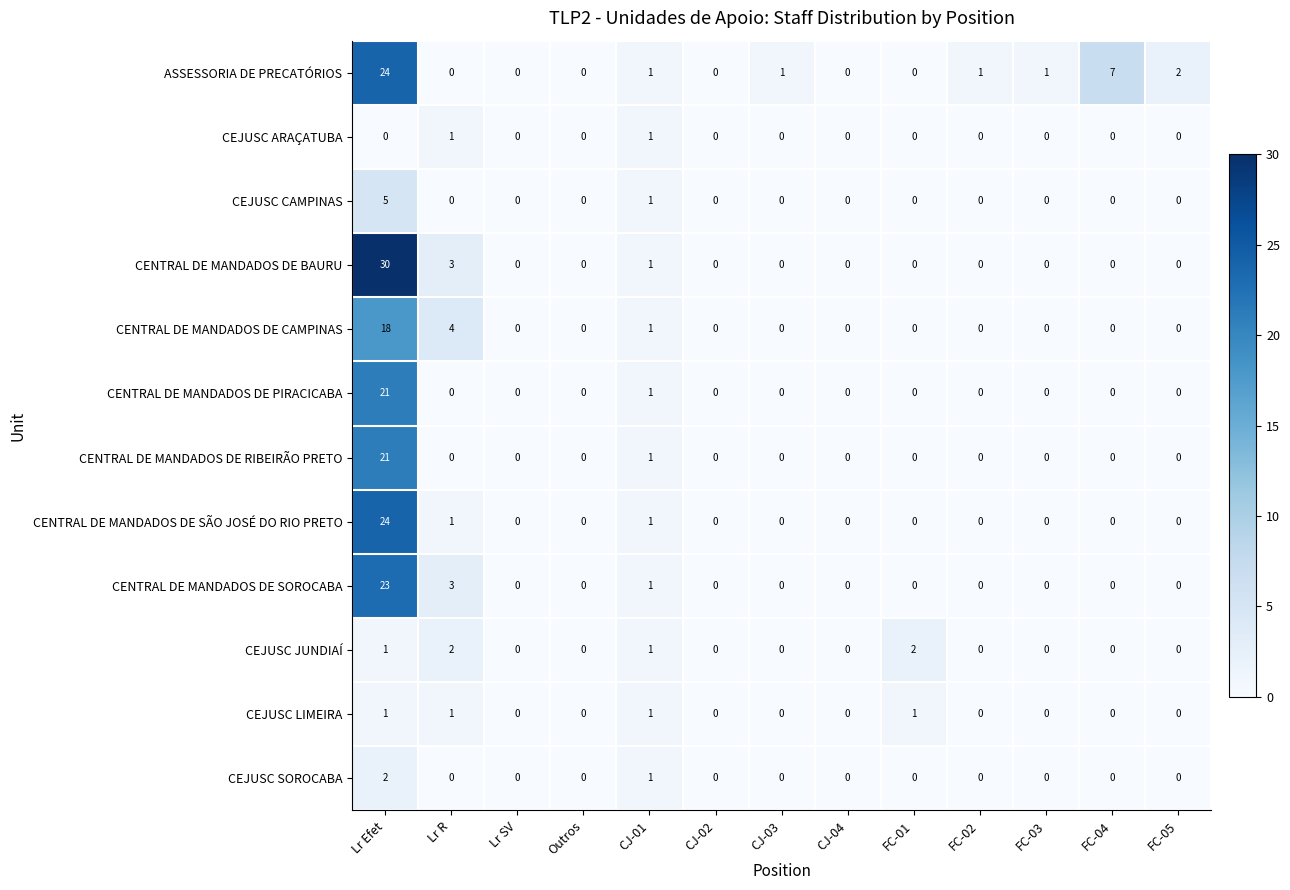

How many data points does each series have?

13